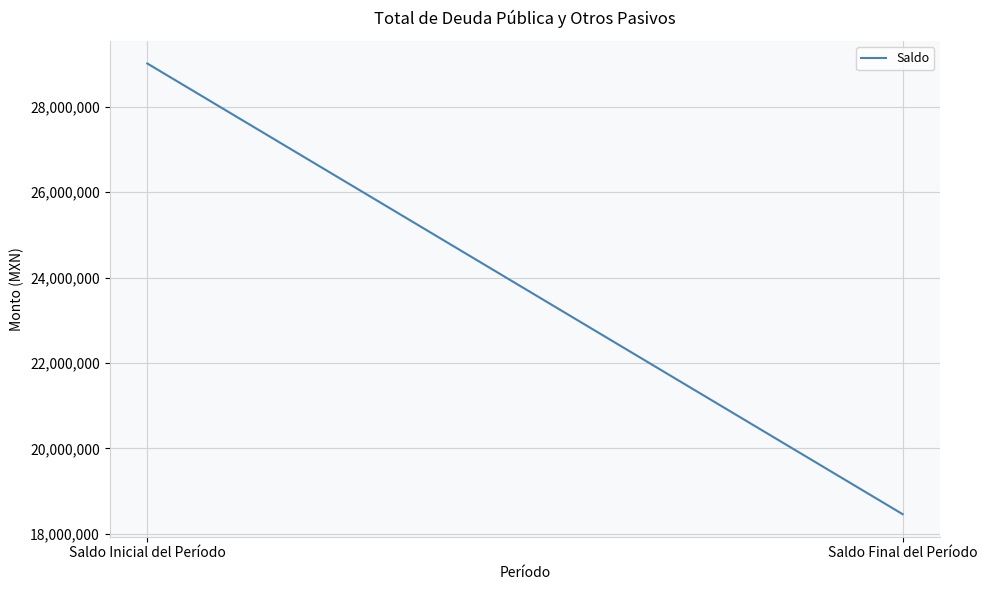

What is the minimum value shown in the chart?

18459532.1